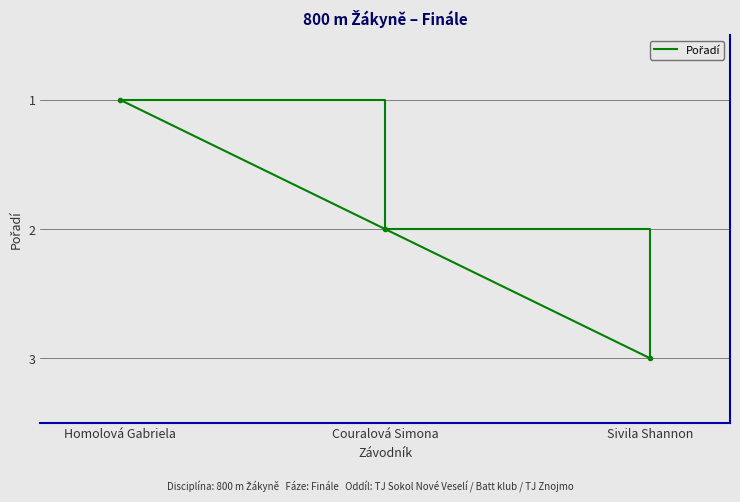

Count the number of categories in the chart.

3